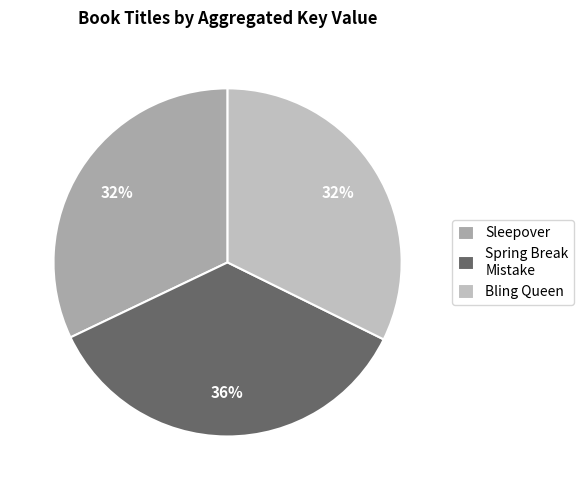

Which slice is the largest?

Spring Break Mistake